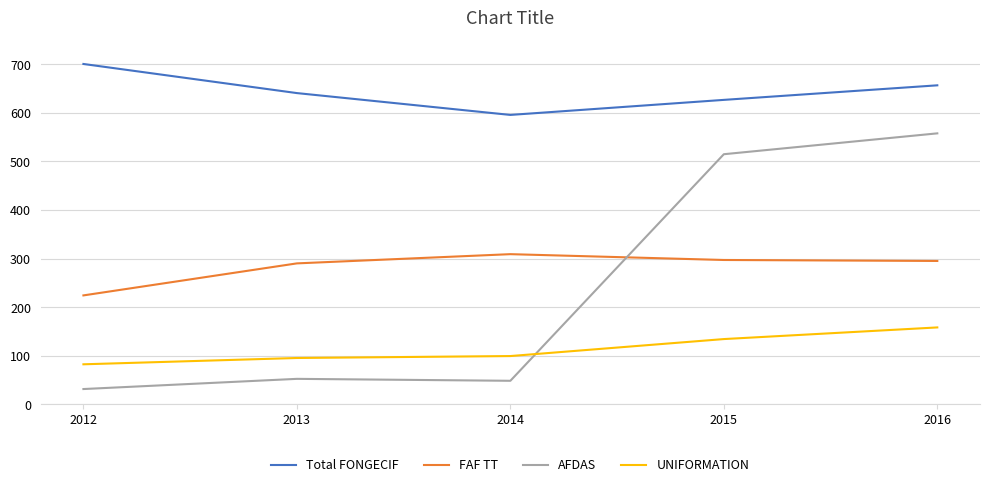

True or false: Total FONGECIF and FAF TT intersect in this chart.

False